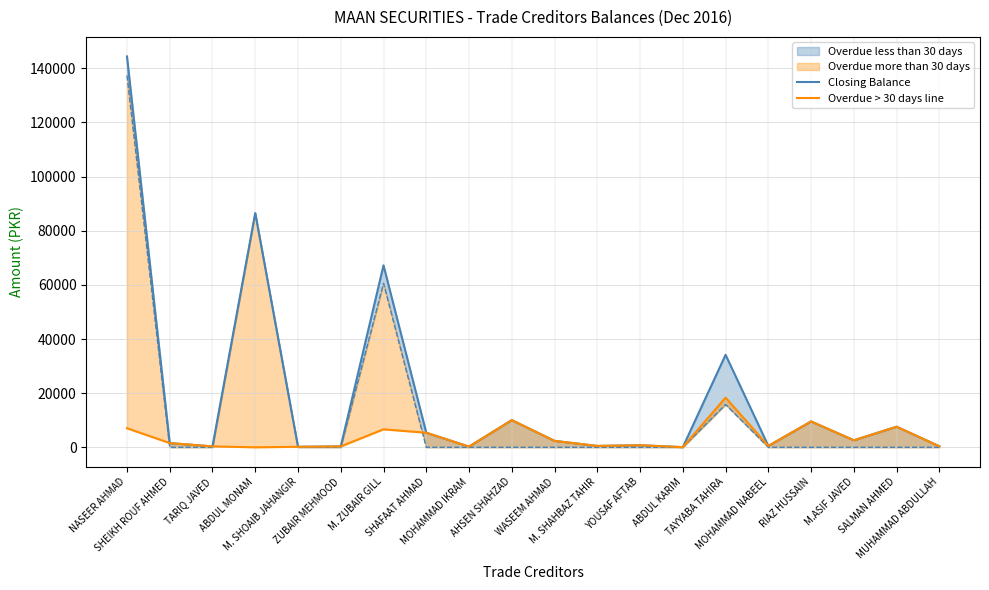

At which label is Closing Balance closest to 72216?

M. ZUBAIR GILL